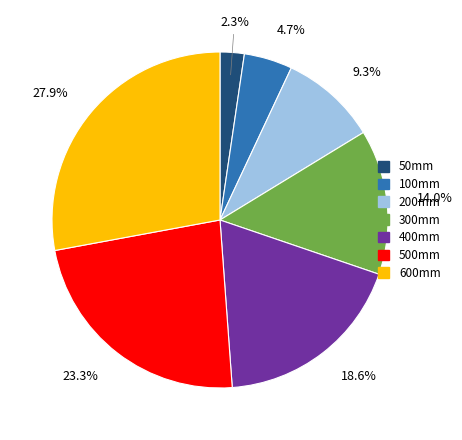

Is there a majority slice in this chart?

No